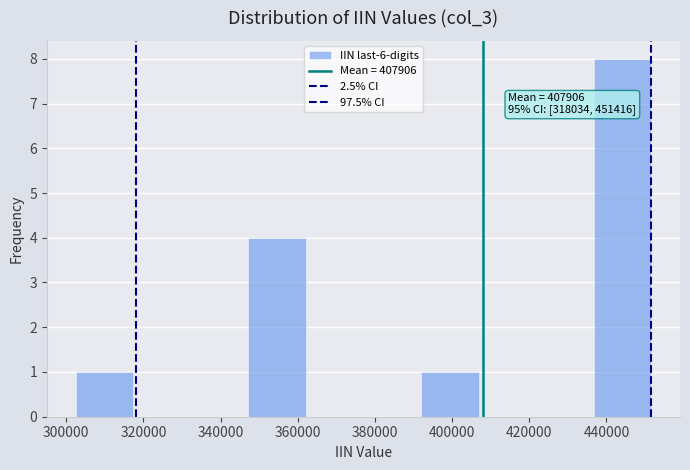

Which range on the x-axis has the tallest bar?

436000 to 452000